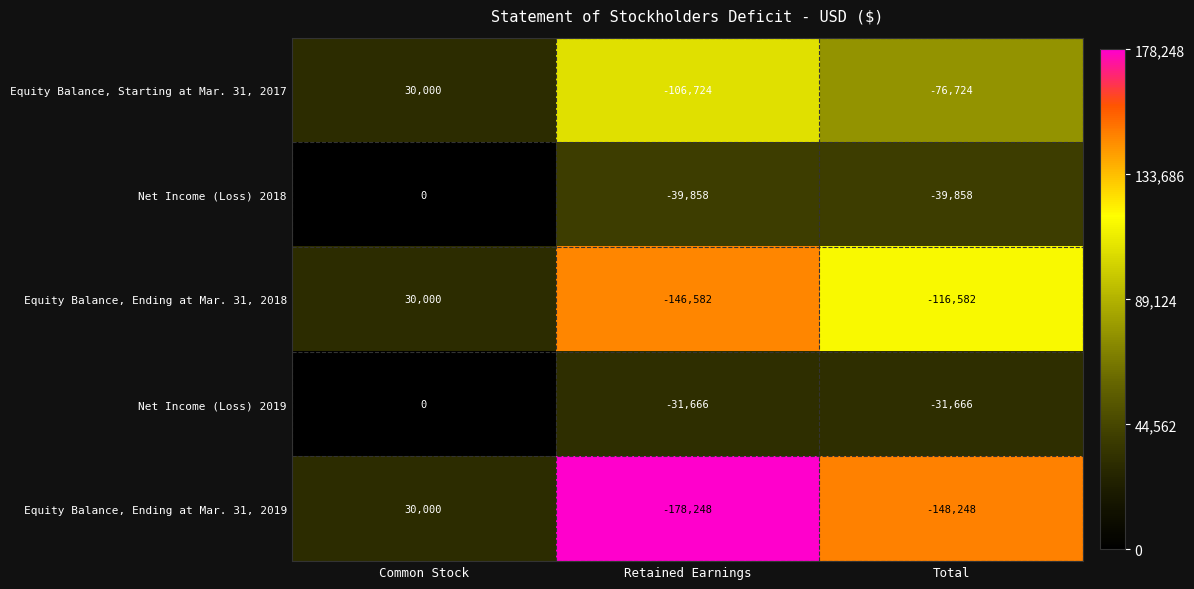

Reading right to left, what are all the values shown in this chart?

Equity Balance, Starting at Mar. 31, 2017: Total=-76724	Retained Earnings=-106724	Common Stock=30000
Net Income (Loss) 2018: Total=-39858	Retained Earnings=-39858	Common Stock=0
Equity Balance, Ending at Mar. 31, 2018: Total=-116582	Retained Earnings=-146582	Common Stock=30000
Net Income (Loss) 2019: Total=-31666	Retained Earnings=-31666	Common Stock=0
Equity Balance, Ending at Mar. 31, 2019: Total=-148248	Retained Earnings=-178248	Common Stock=30000